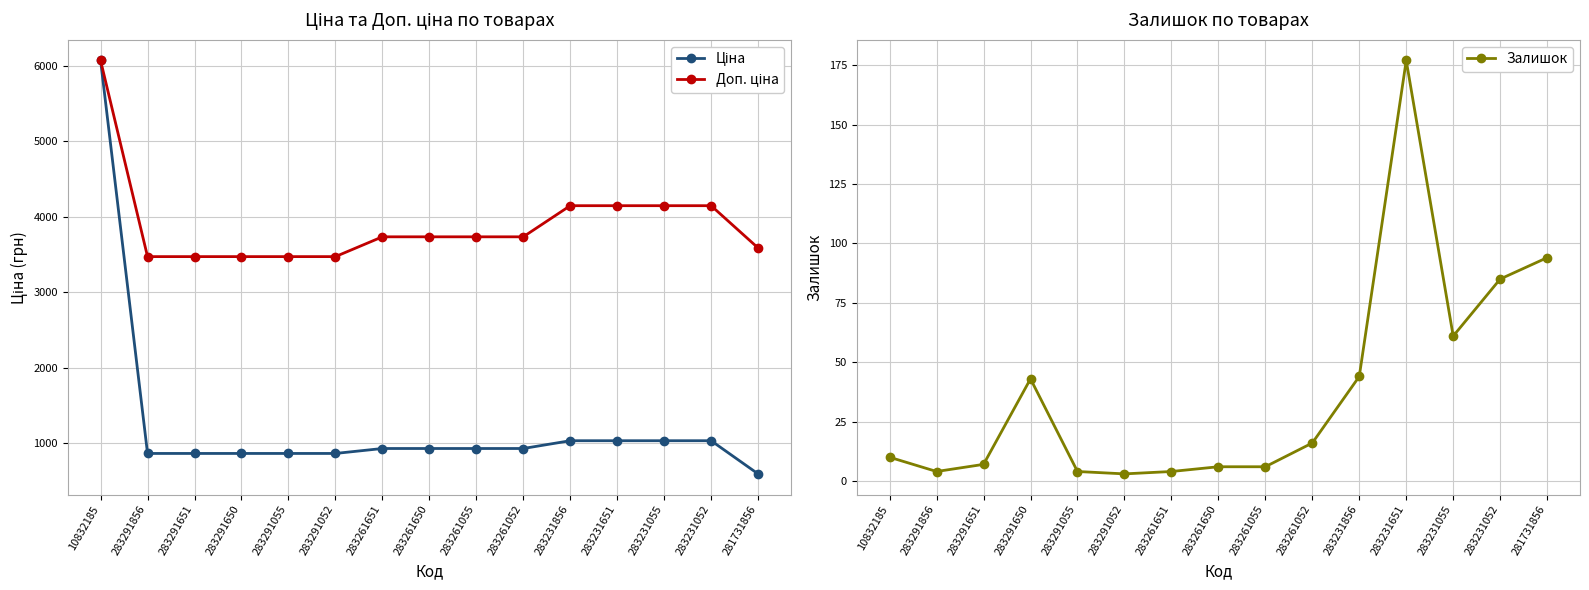

Which series changed the most between 283261651 and 283231856?

Доп. ціна